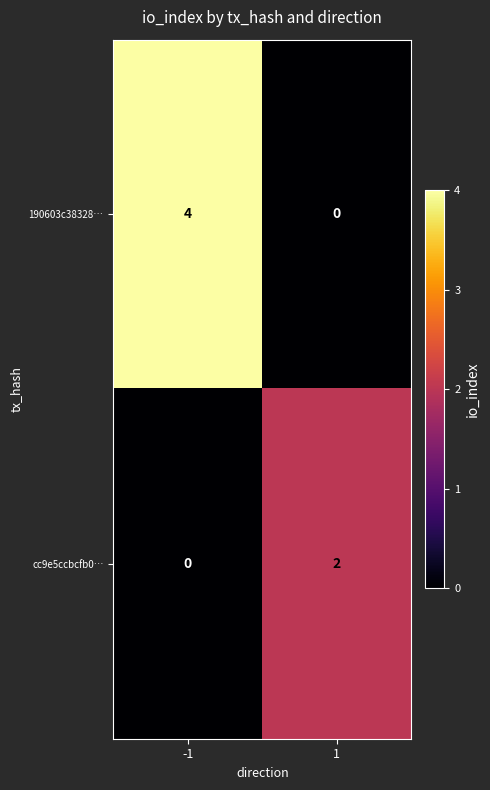

What is the highest value of the 190603c38328… series?

4